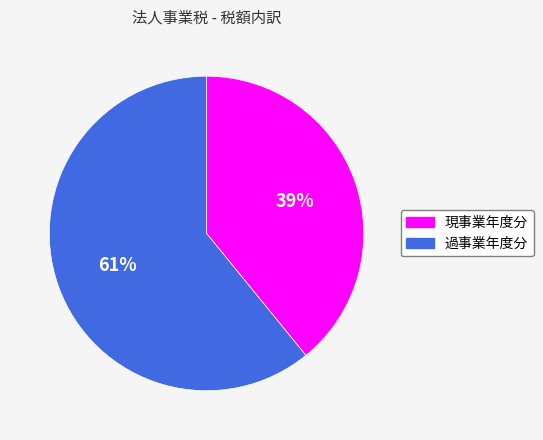

What is the smallest slice in the pie chart?

現事業年度分